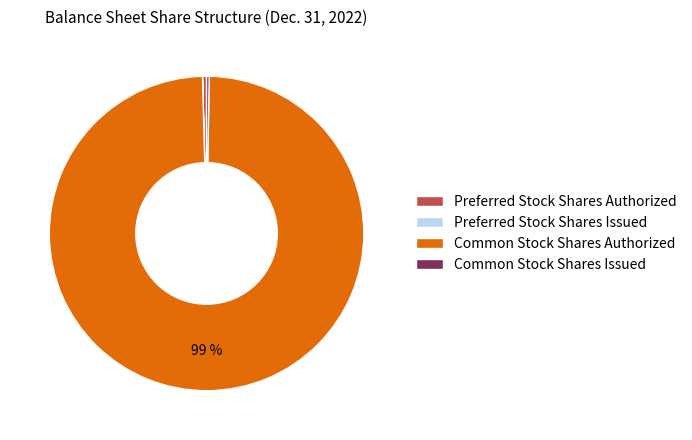

What is the largest slice in the pie chart?

Common Stock Shares Authorized